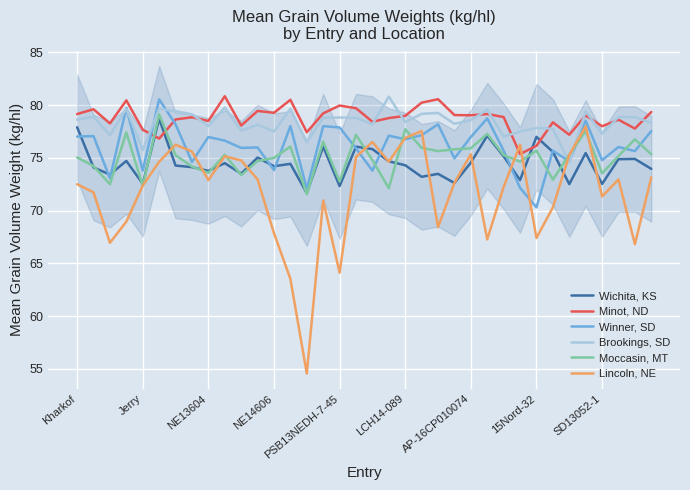

How many lines are shown in the chart?

6